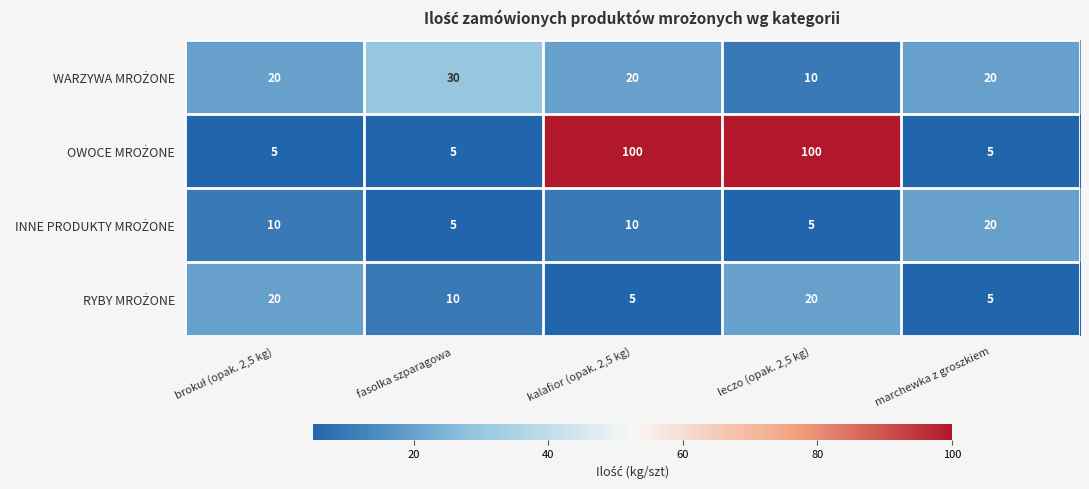

What is the difference between the highest and lowest values at leczo (opak. 2,5 kg)?

95